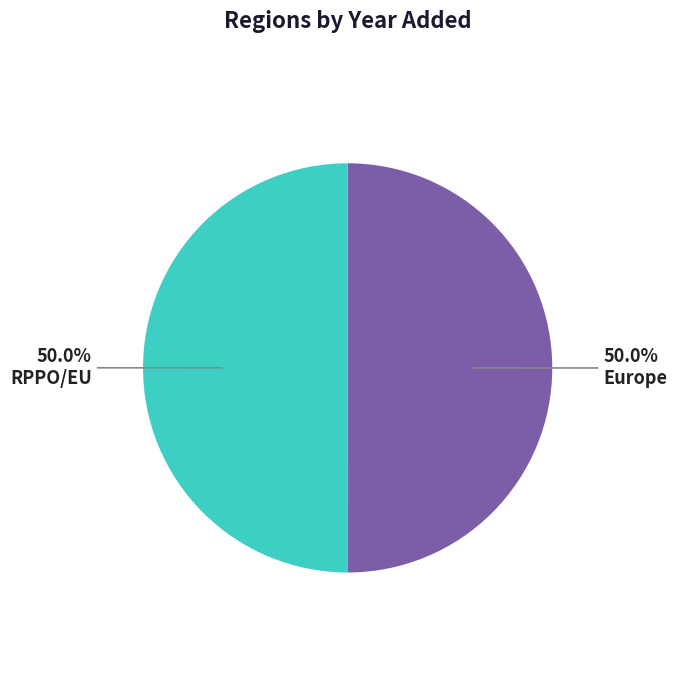

How many segments does this pie chart have?

2